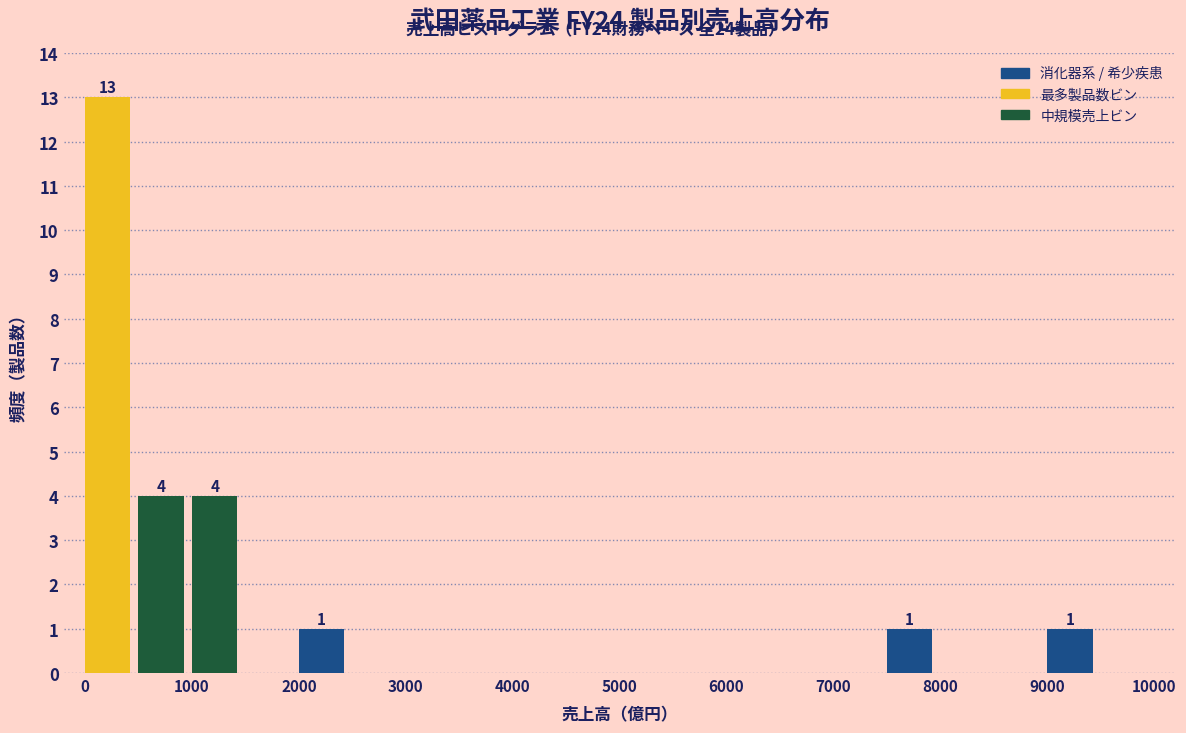

Which range on the x-axis has the tallest bar?

0 to 500